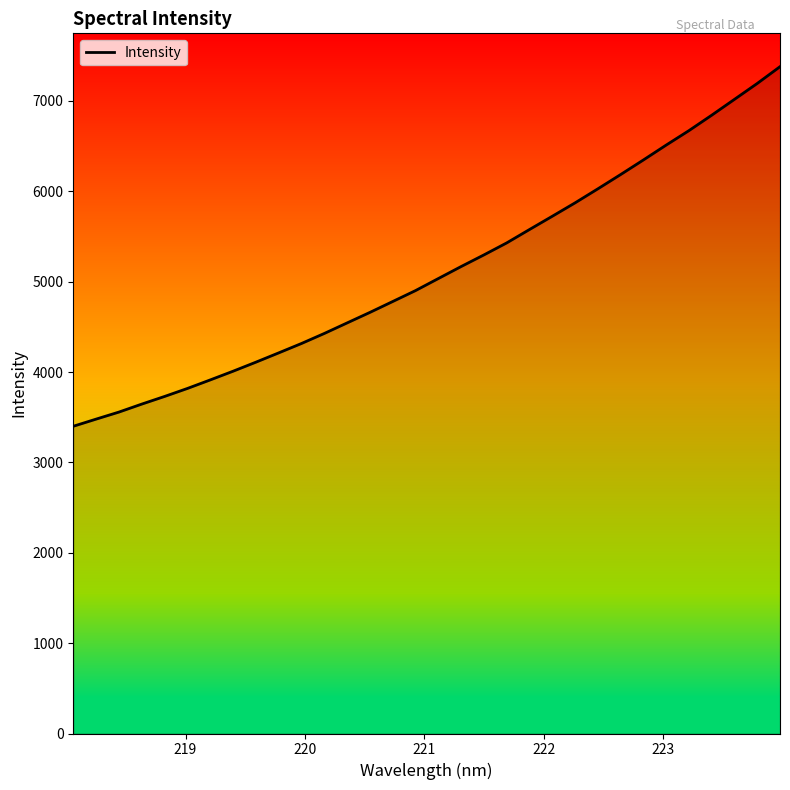

What is the difference between the maximum and minimum values?

3979.4